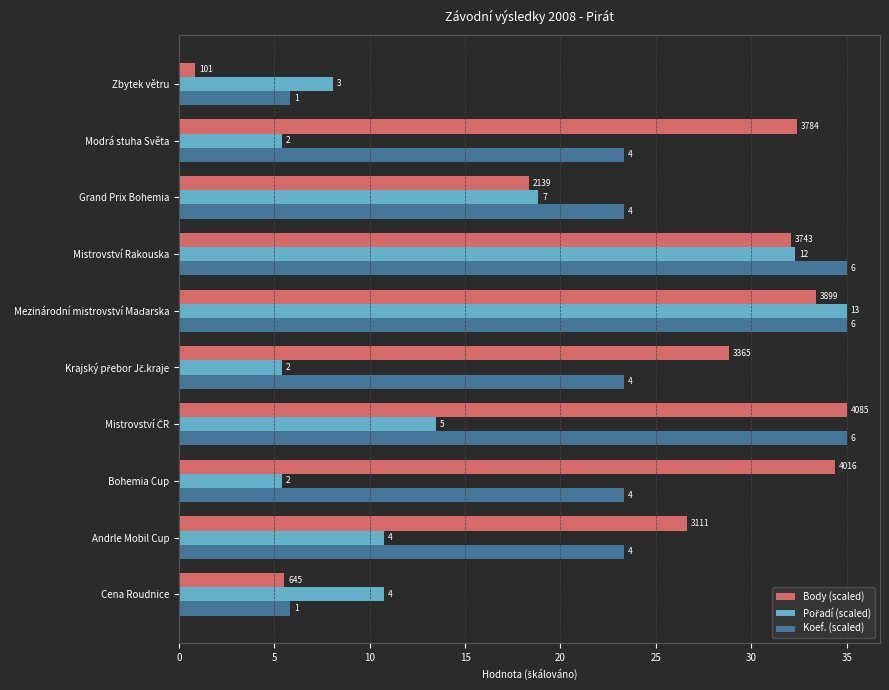

What is the value of the Body (scaled) bar at the 3rd from the left?

34.4